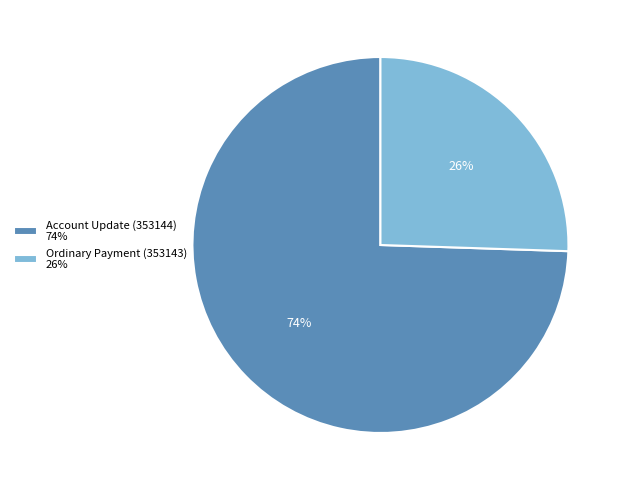

Is the sum of Ordinary Payment (353143) 26% and Account Update (353144) 74% greater than half?

Yes